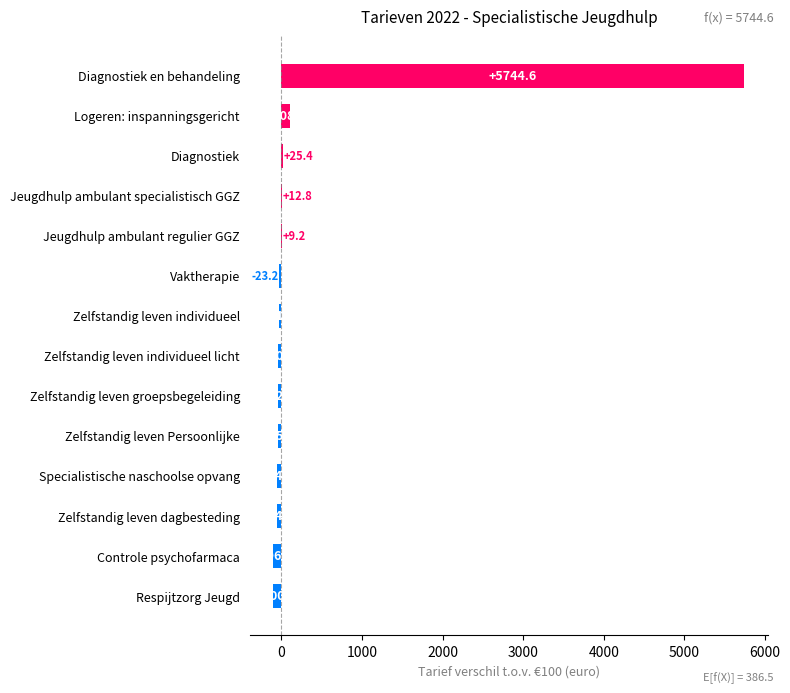

The chart shows a value of -54.7 at Zelfstandig leven dagbesteding. True or false?

True